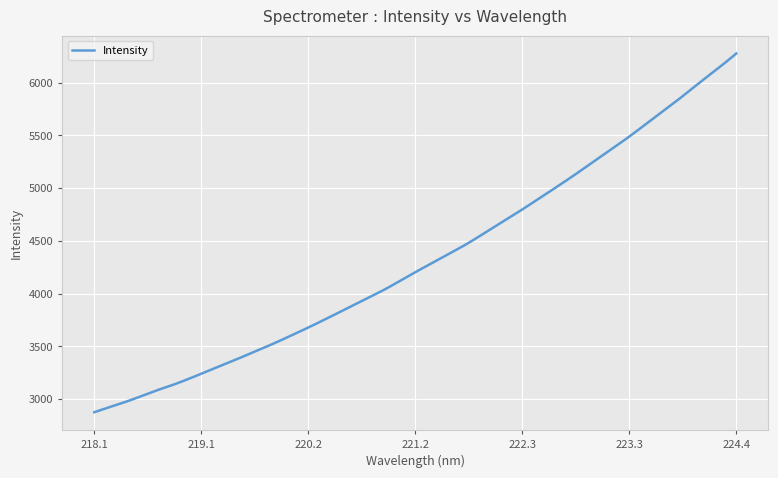

What is the smallest value displayed?

2874.6